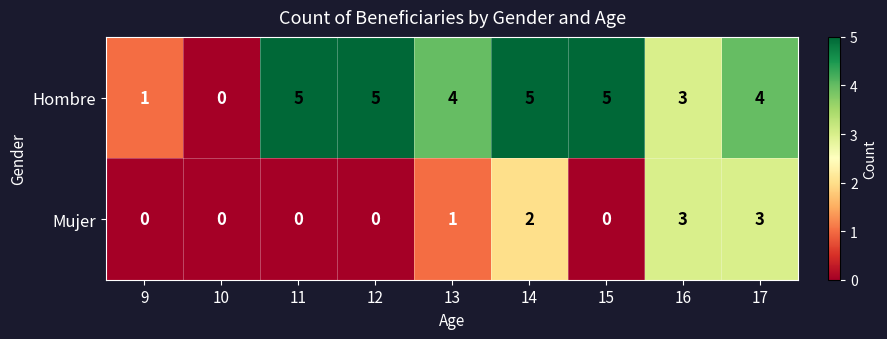

Reading left to right, extract all data points from this chart.

Hombre: 1	0	5	5	4	5	5	3	4
Mujer: 0	0	0	0	1	2	0	3	3